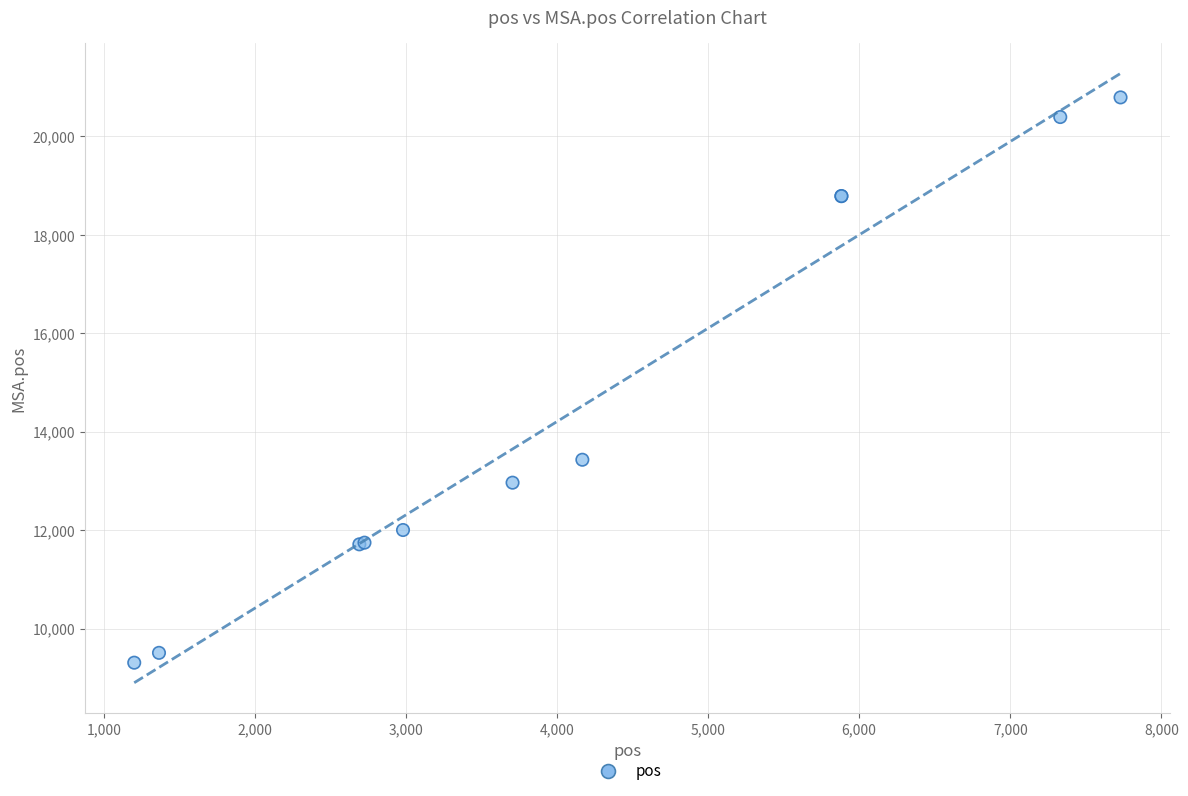

What Y value in the scatter plot is closest to 15050?

13431